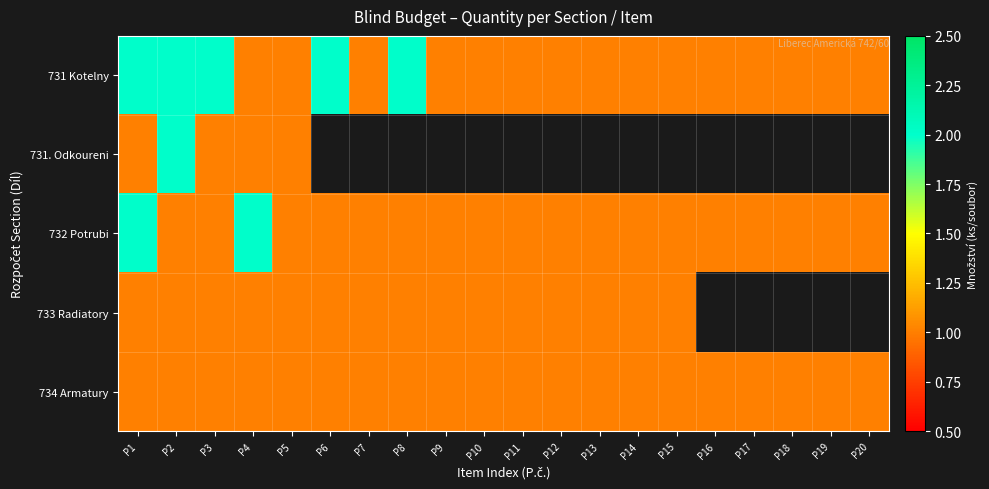

Rank the series by their maximum value, from highest to lowest.

731 Kotelny, 731. Odkoureni, 732 Potrubi, 733 Radiatory, 734 Armatury